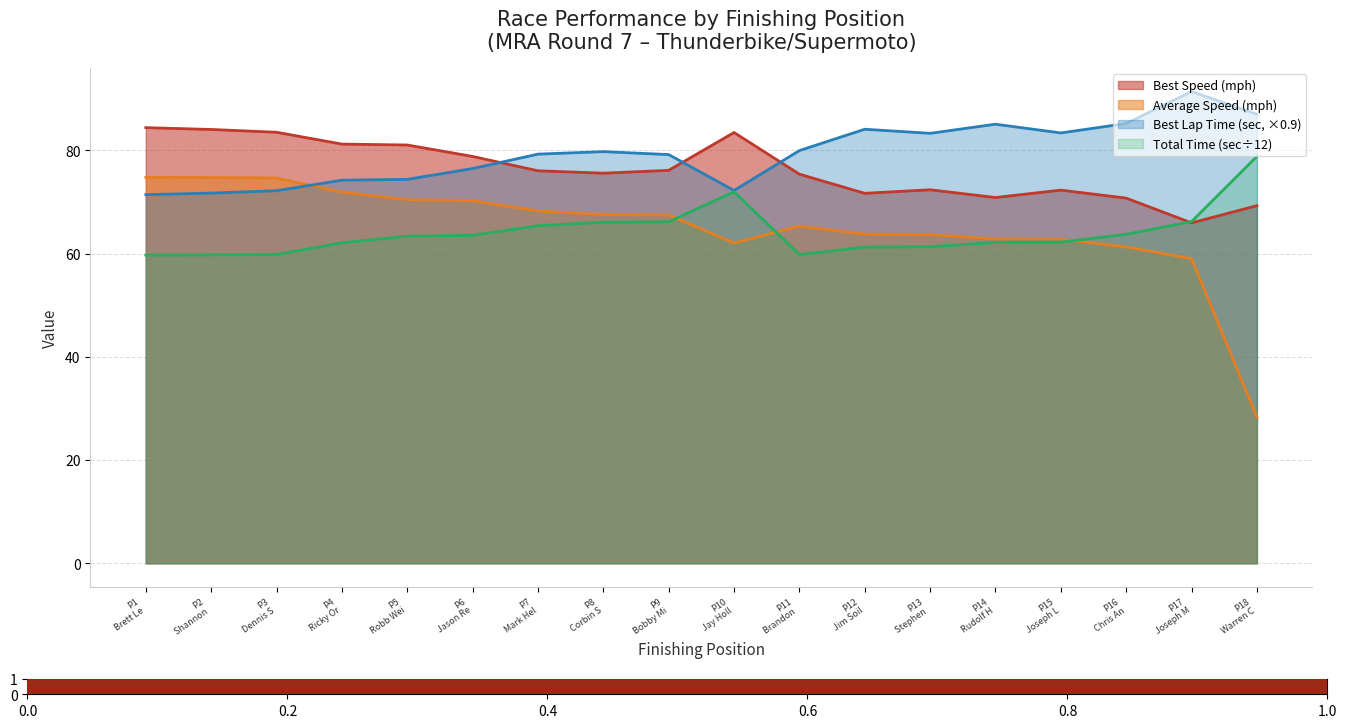

What is the minimum value for Best Lap Time (sec, ×0.9)?

71.4